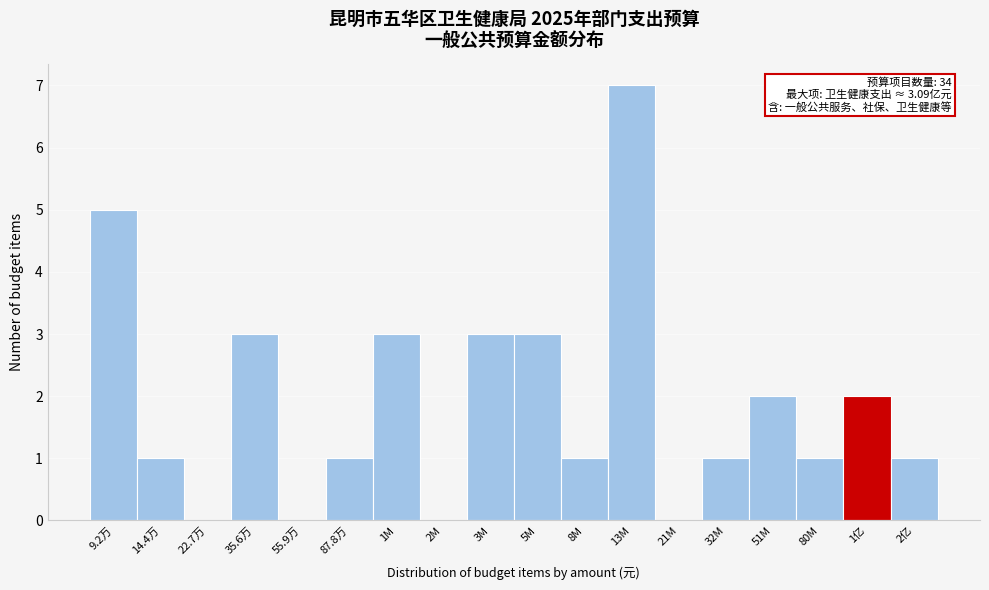

Reading left to right, extract all data points from this chart.

9.2万=5	14.4万=1	22.7万=0	35.6万=3	55.9万=0	87.8万=1	1M=3	2M=0	3M=3	5M=3	8M=1	13M=7	21M=0	32M=1	51M=2	80M=1	1亿=2	2亿=1